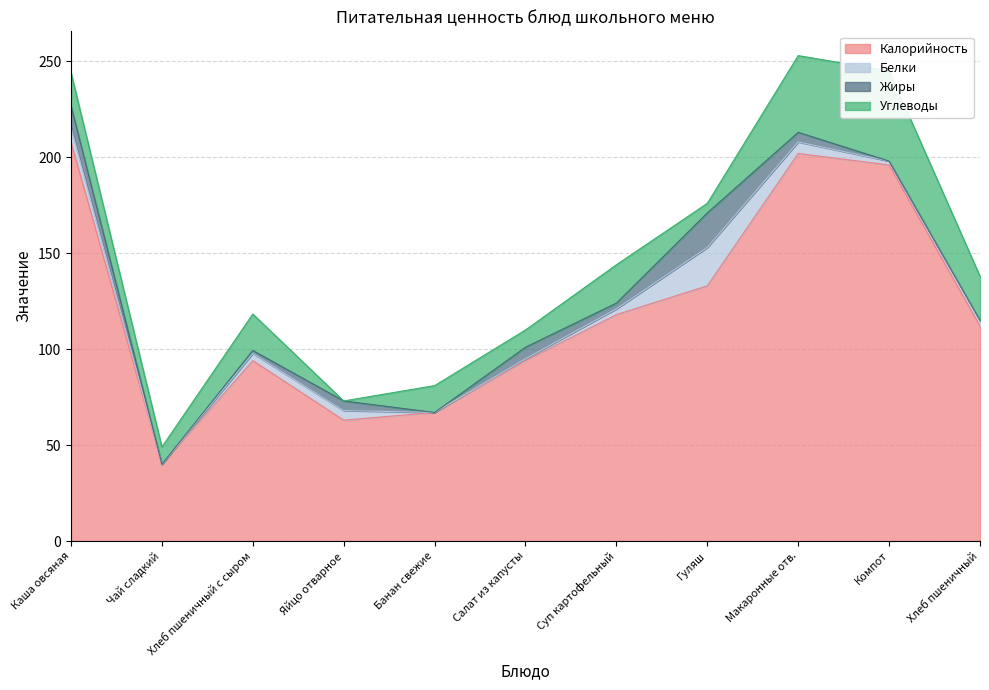

Where is Белки nearest to the value 10?

Каша овсяная